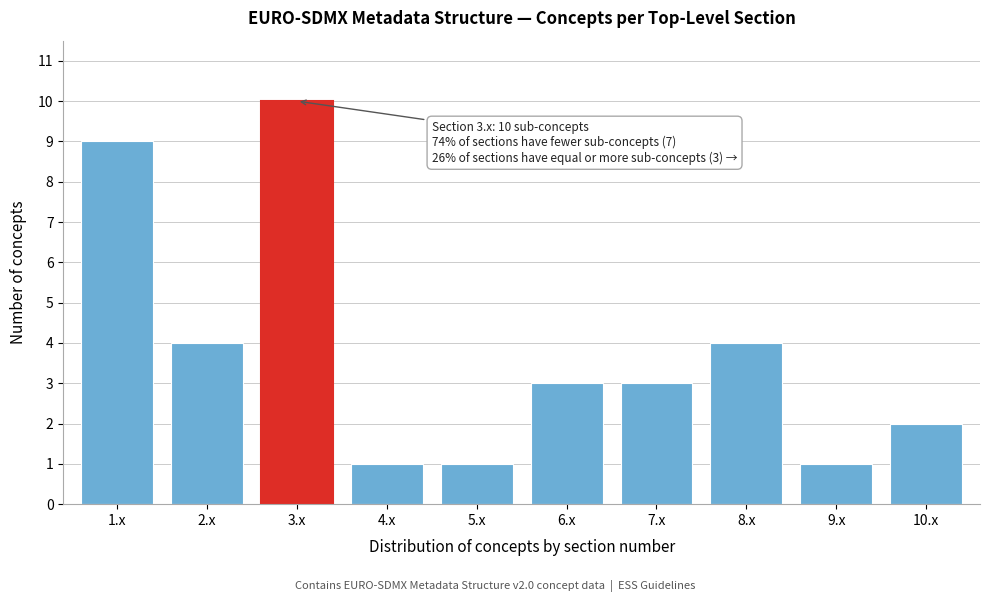

Reading right to left, list all the values displayed in this chart.

10.x=2	9.x=1	8.x=4	7.x=3	6.x=3	5.x=1	4.x=1	3.x=10	2.x=4	1.x=9